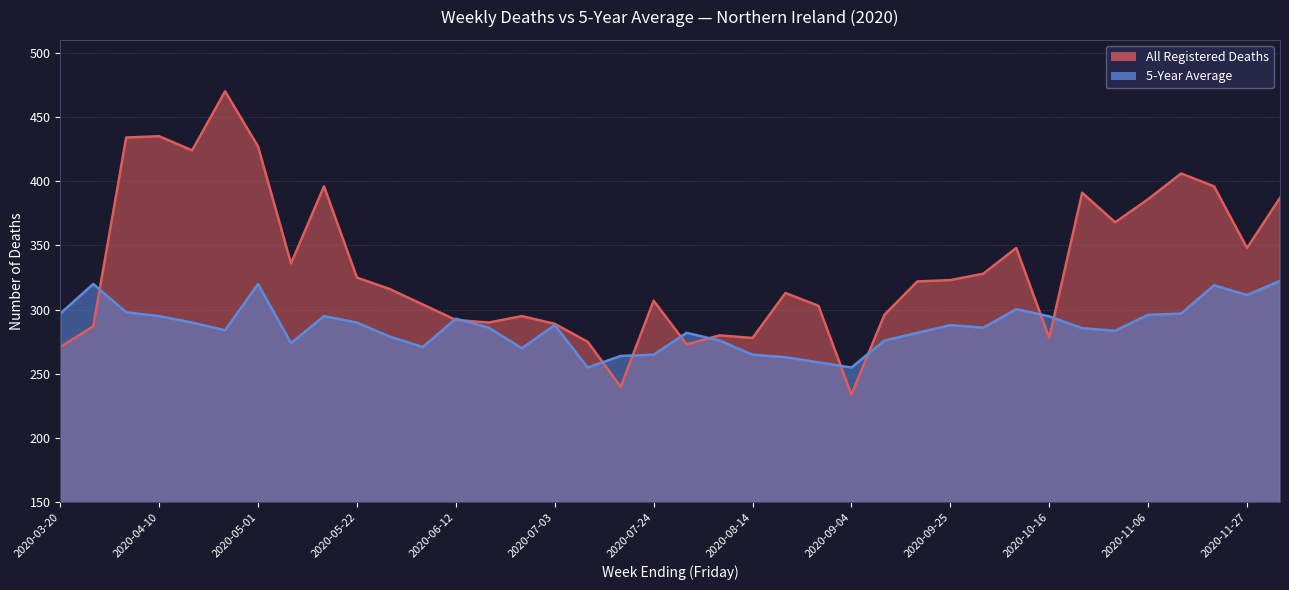

What is the label of the 1st point from the left?

2020-03-20